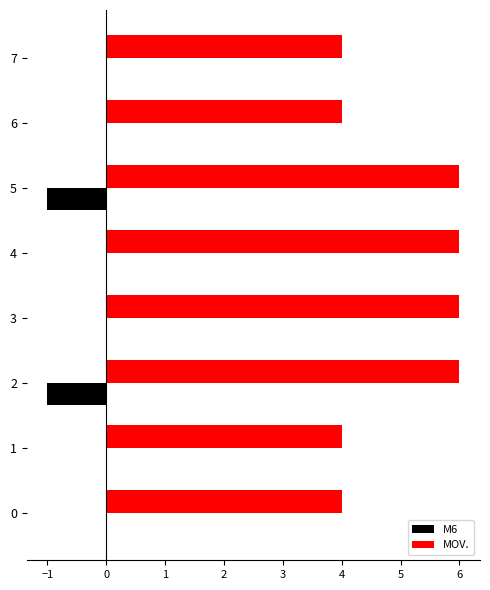

How many distinct data groups are displayed?

2